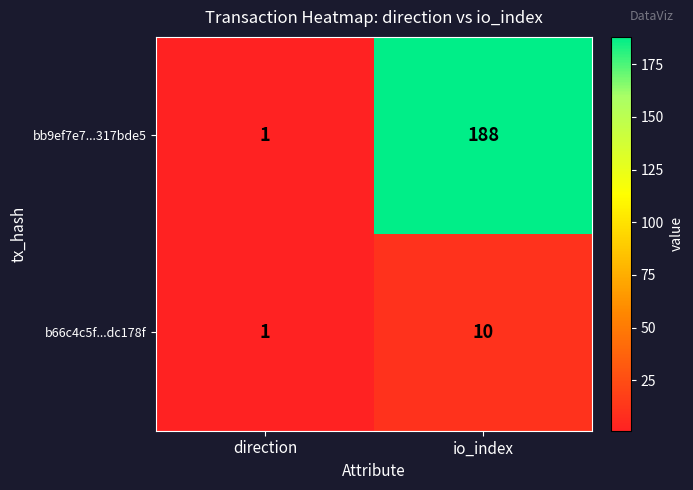

Where is bb9ef7e7...317bde5 nearest to the value 94?

direction